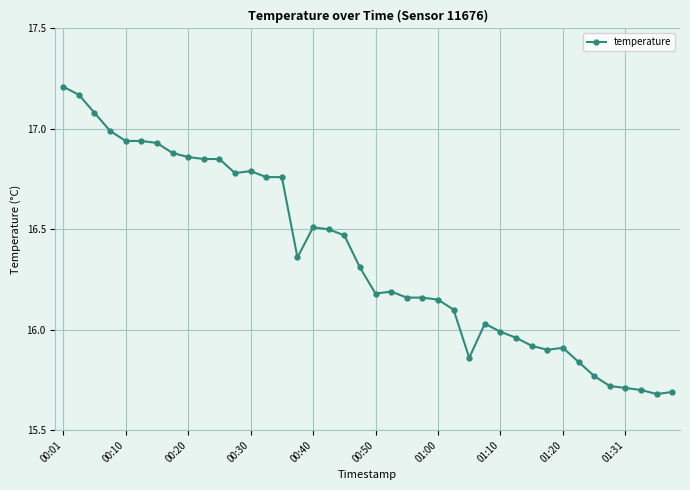

What is the difference between the maximum and minimum values?

1.5